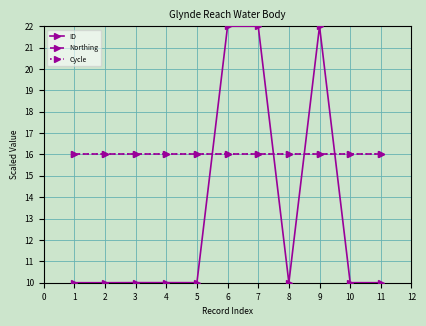

Does the chart have visible grid lines?

Yes